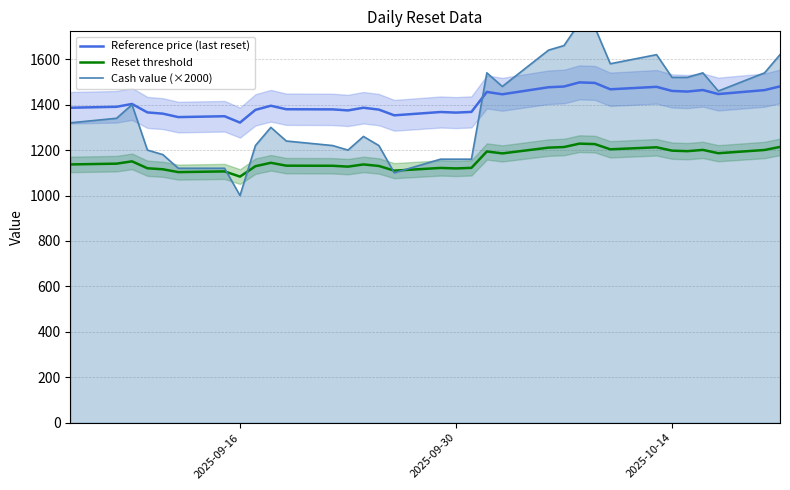

True or false: Reference price (last reset) and Reset threshold cross at least once.

False